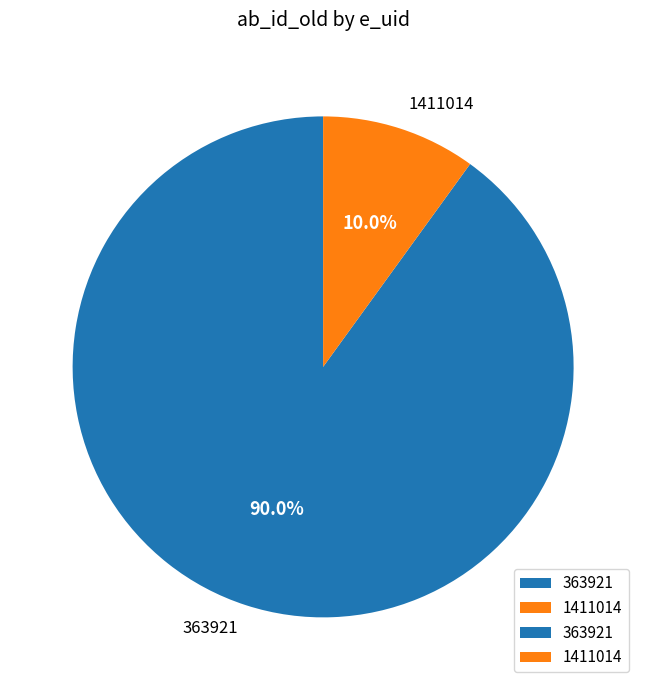

Is the sum of 1411014 and 363921 greater than half?

Yes